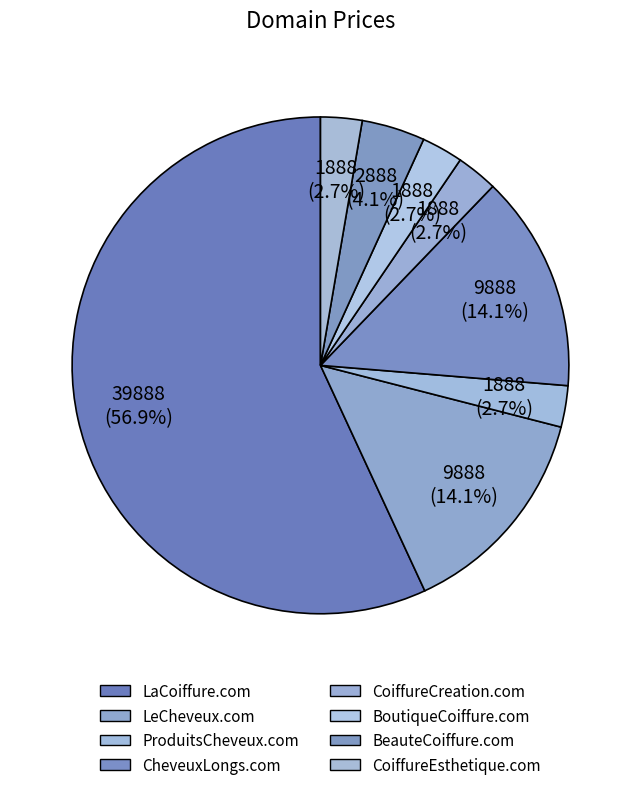

Does LeCheveux.com represent more than half of the total?

No